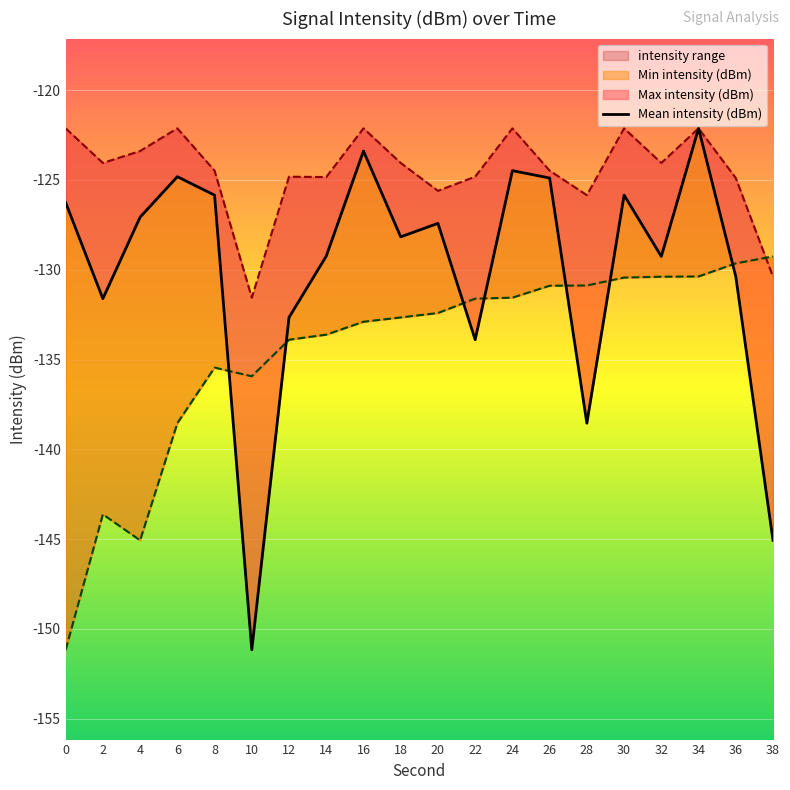

Which series has the largest range (max minus min)?

Mean intensity (dBm)